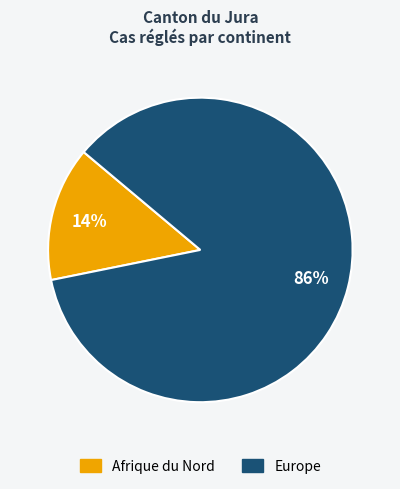

How many slices are in this pie chart?

2